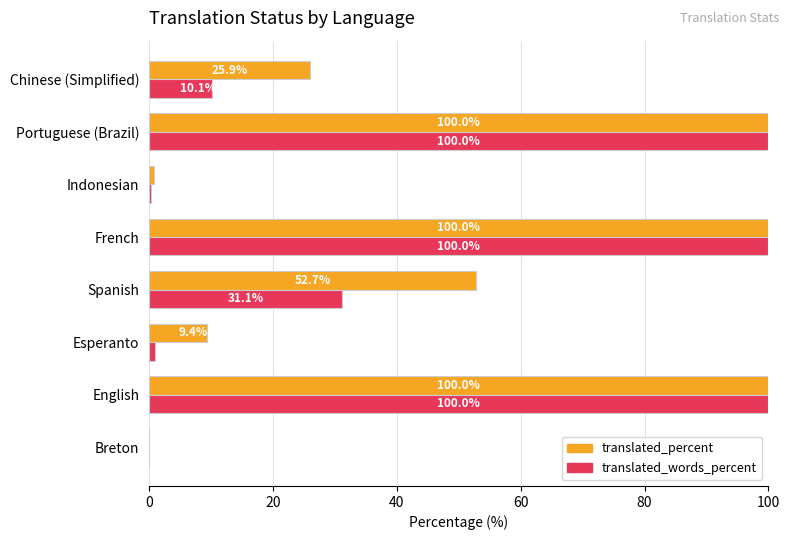

Which series has the largest total across all categories?

translated_percent